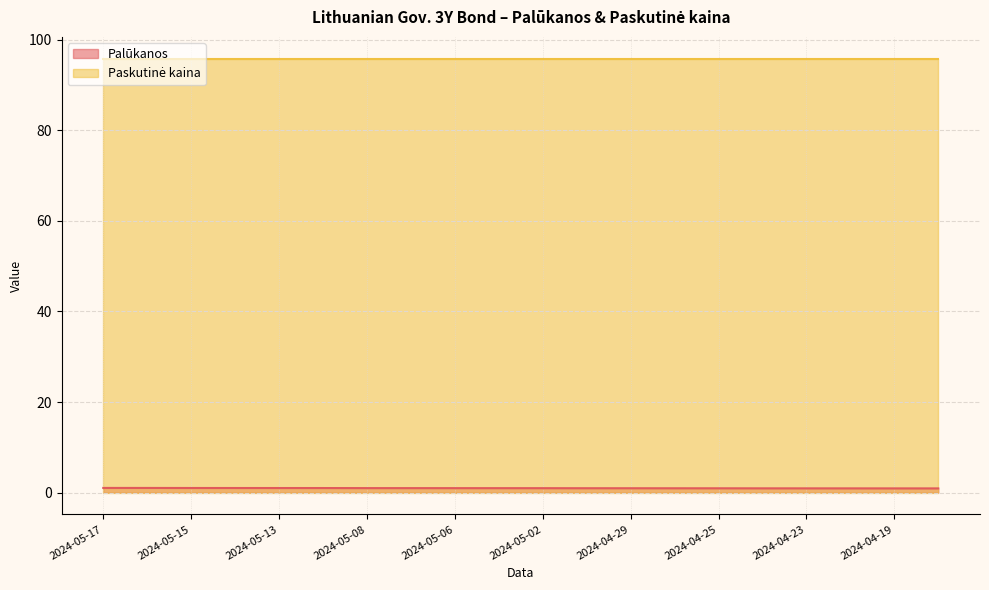

Is it true that the value at 2024-04-19 is 1.6?

False